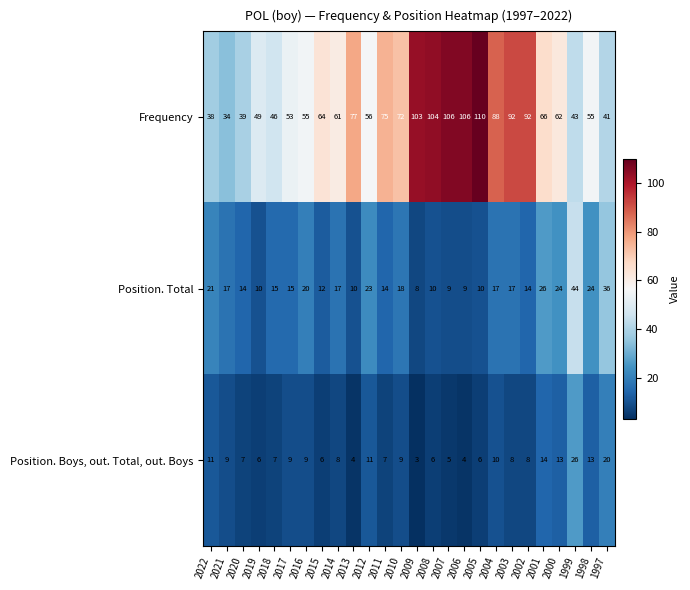

Read the Position. Boys, out. Total, out. Boys value at 2003, to the nearest 10.

10